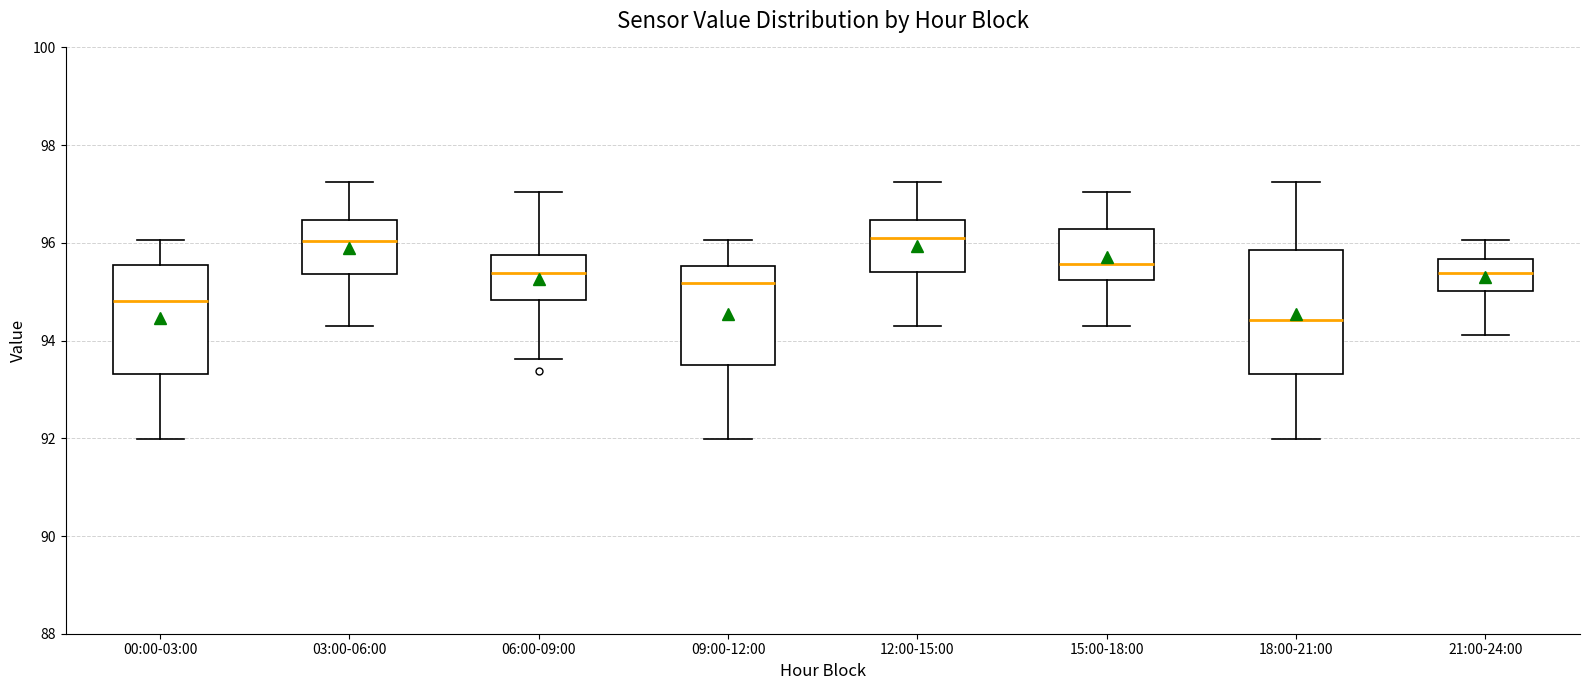

Comparing the boxes themselves (not the whiskers), which one is the tallest?

18:00-21:00